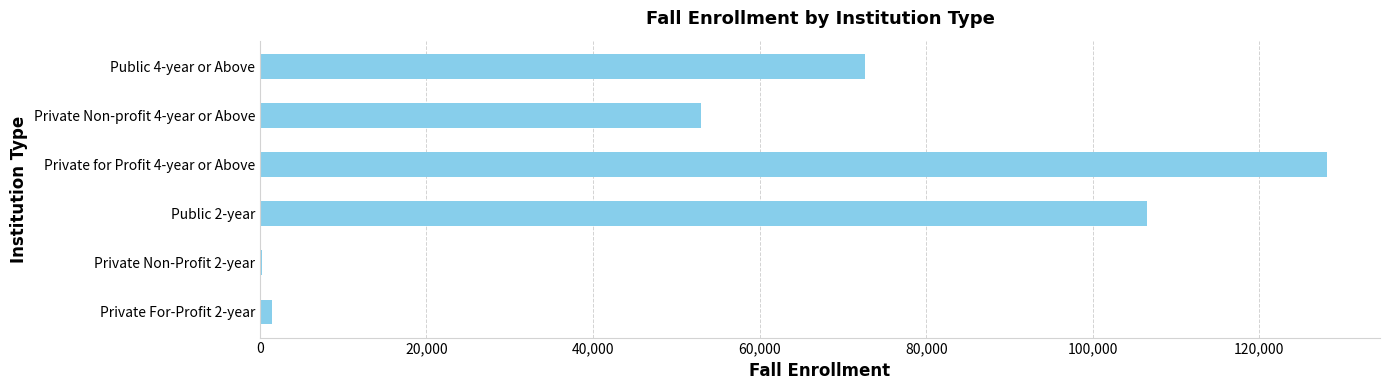

Which has a higher value, Public 4-year or Above or Private for Profit 4-year or Above?

Private for Profit 4-year or Above